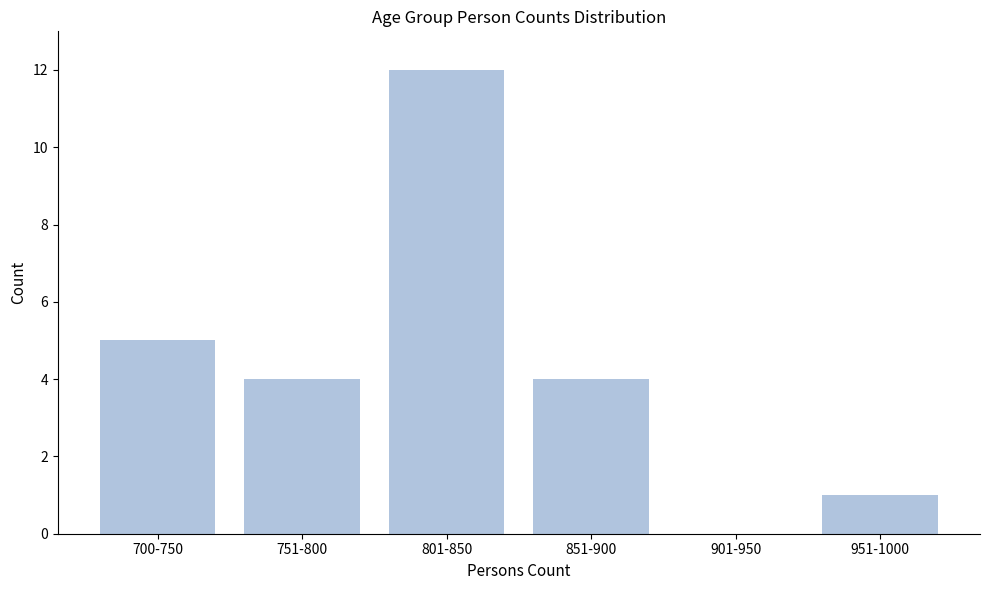

Reading left to right, what are all the values shown in this chart?

700-750=5	751-800=4	801-850=12	851-900=4	901-950=0	951-1000=1